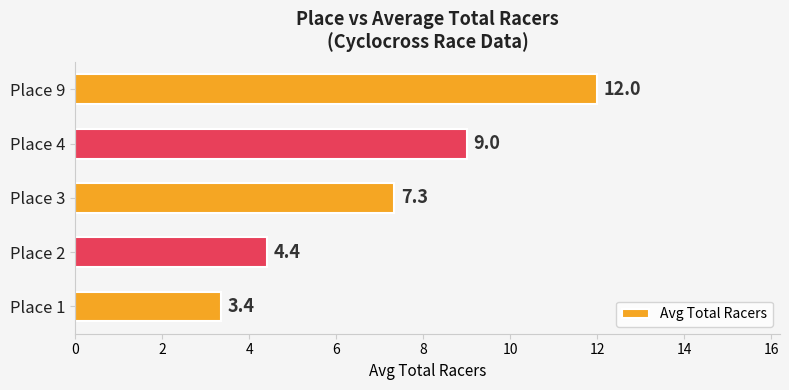

List the labels in order of value, largest first.

Place 9, Place 4, Place 3, Place 2, Place 1